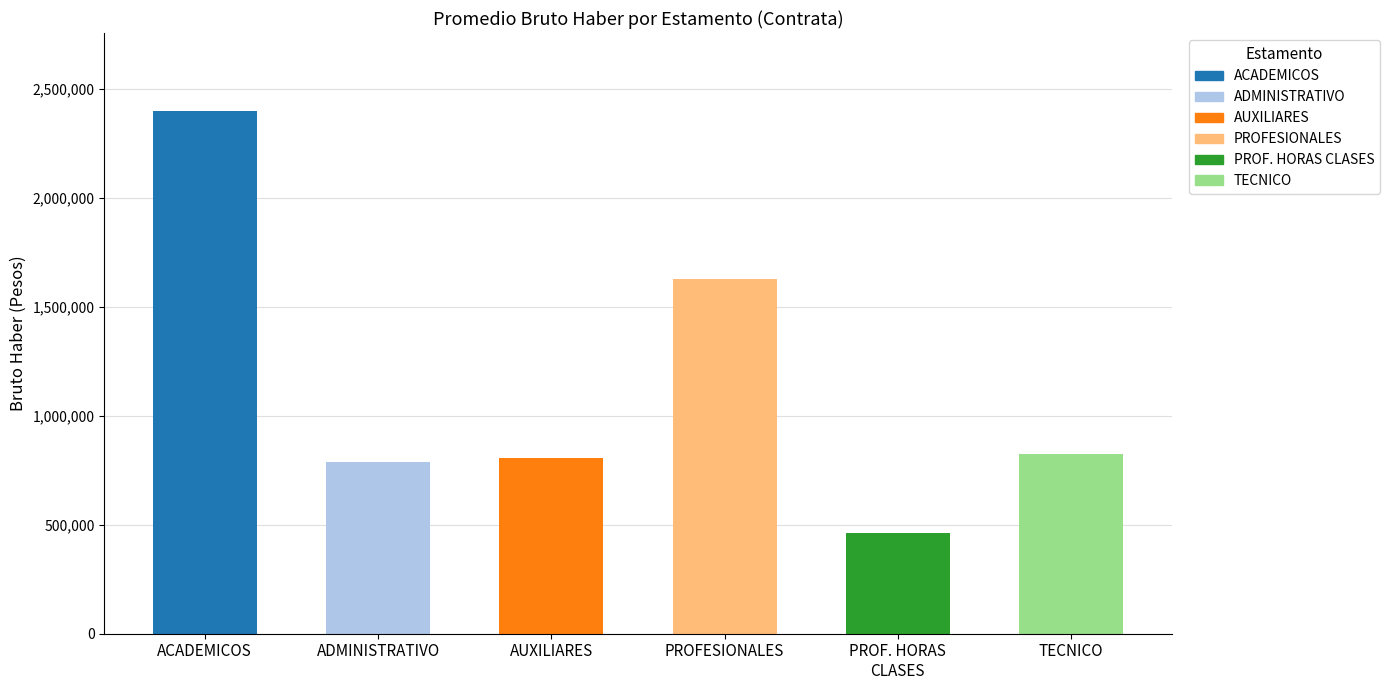

How many data points are less than 826083?

3